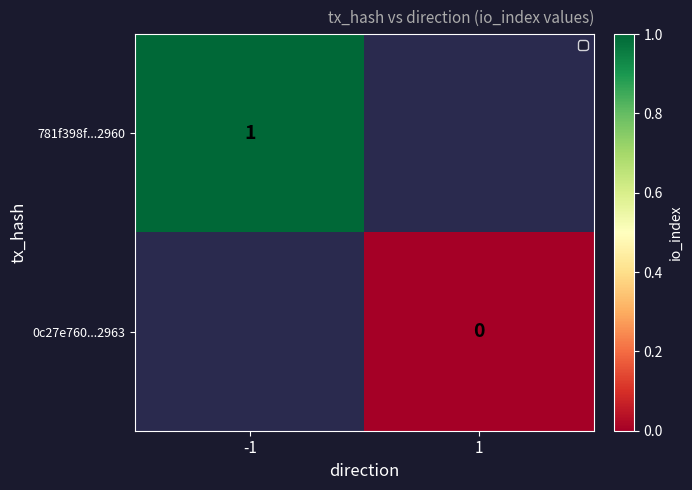

How many data points does each series have?

2